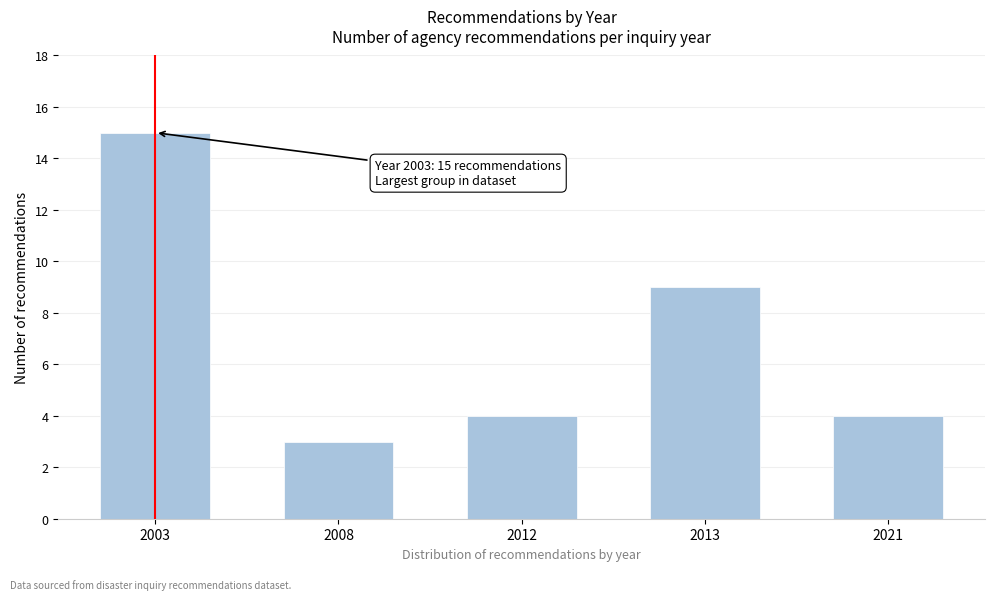

Reading left to right, list all the values displayed in this chart.

2003=15	2008=3	2012=4	2013=9	2021=4